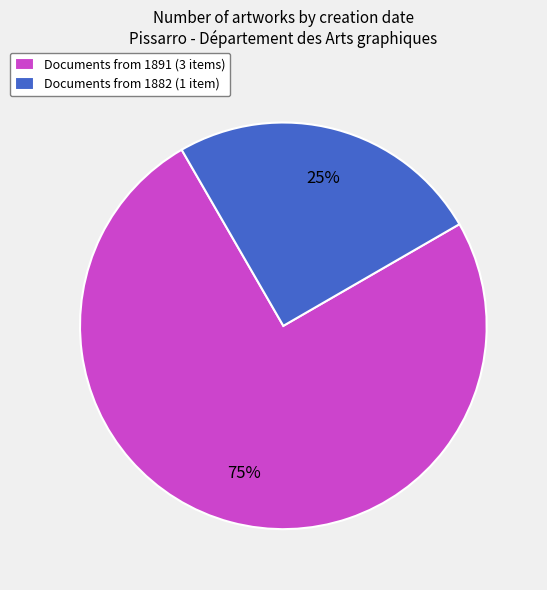

Is there a majority slice in this chart?

Yes